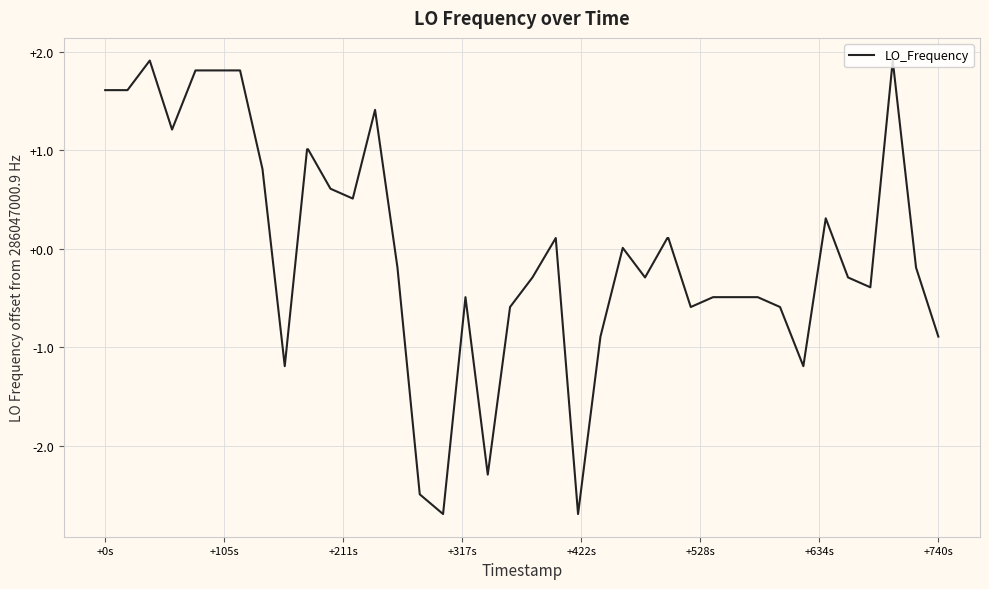

What is the minimum value shown in the chart?

-2.7